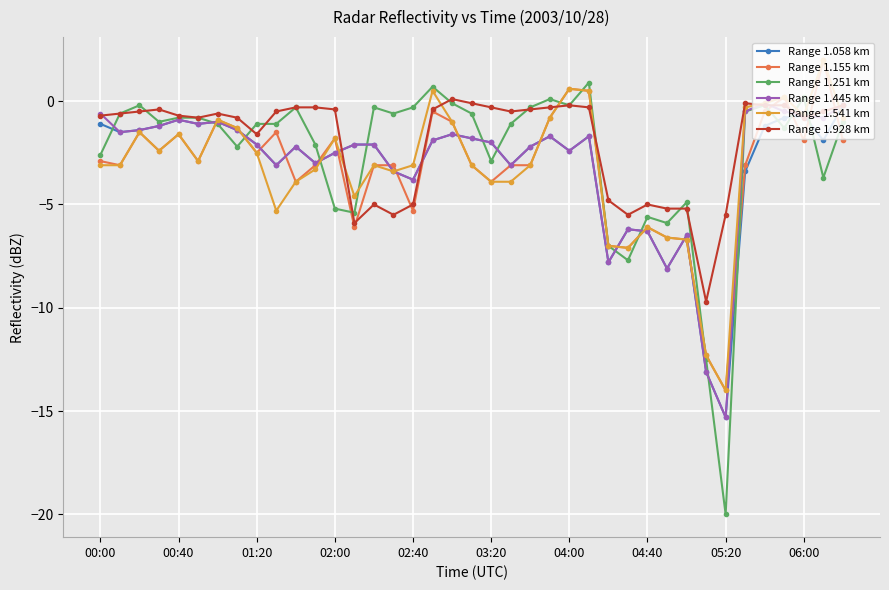

True or false: Range 1.155 km has more than 1 points higher than both neighbors.

True